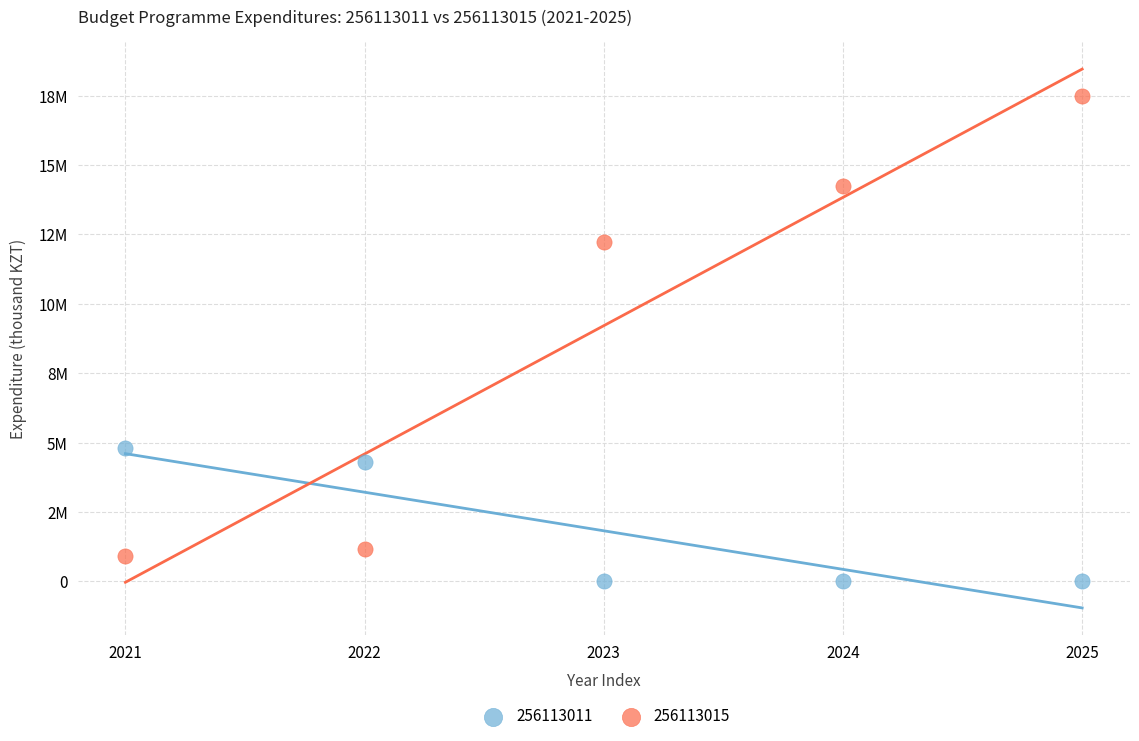

What are all the series names shown in the legend?

256113011, 256113015